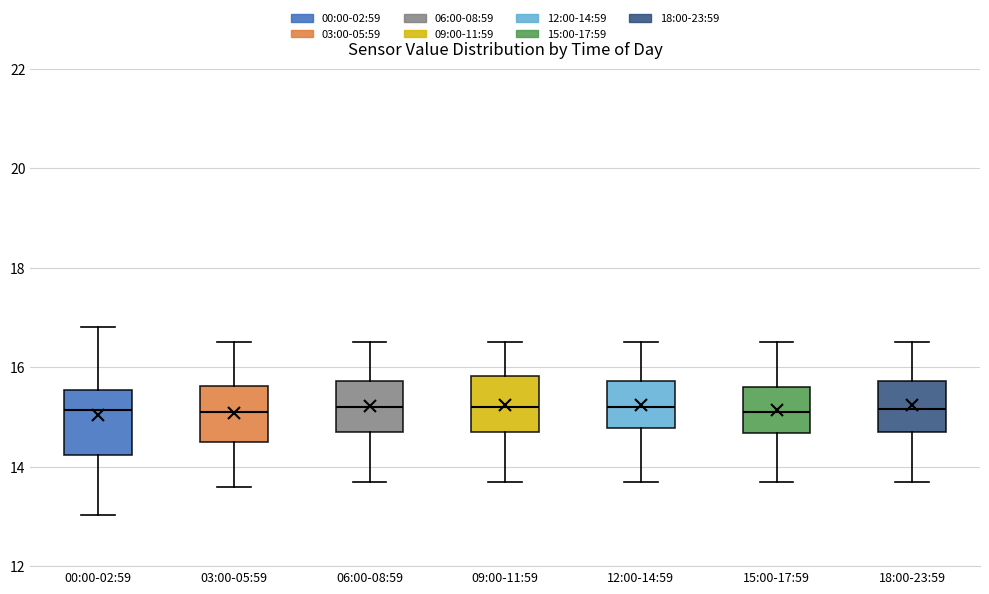

Where does the median line of the box for 15:00-17:59 sit on the y-axis? The values are not printed on the chart, so give them approximately, as read against the axis.

15.2